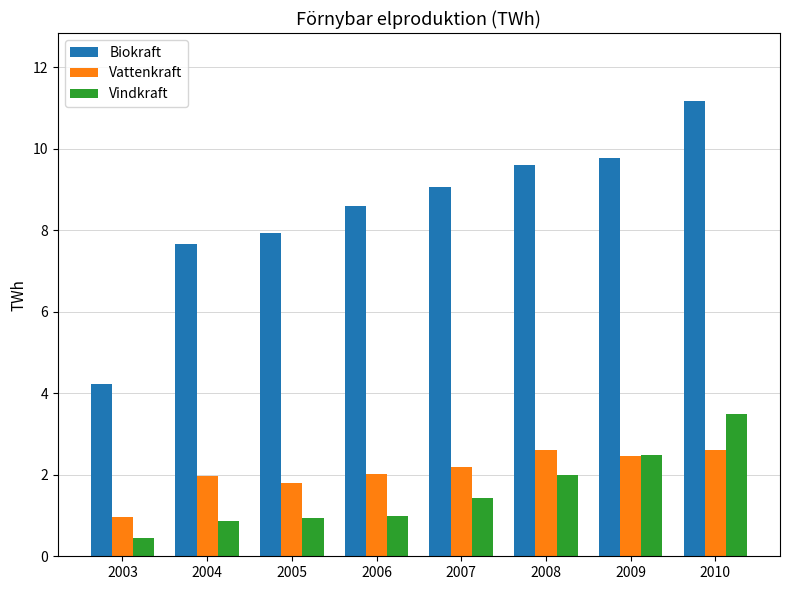

How many data points does each series have?

8